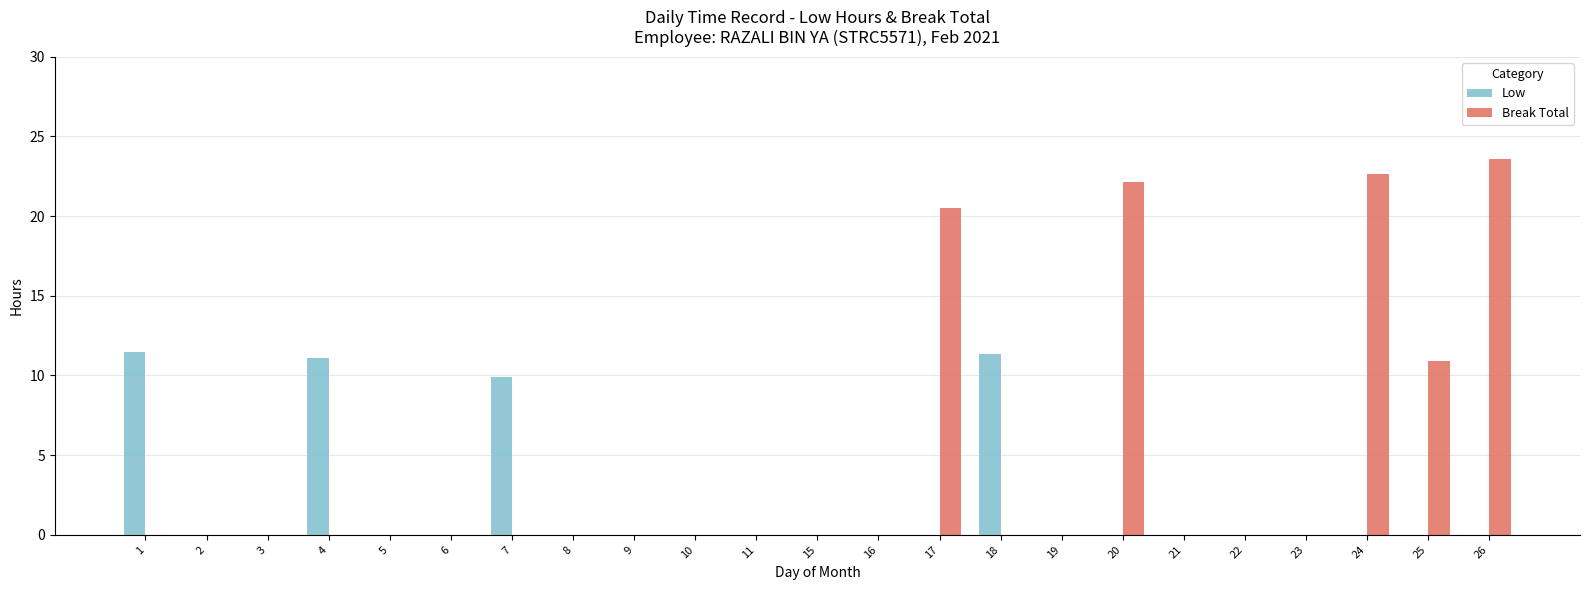

What is the approximate value of Low at 7?

9.9